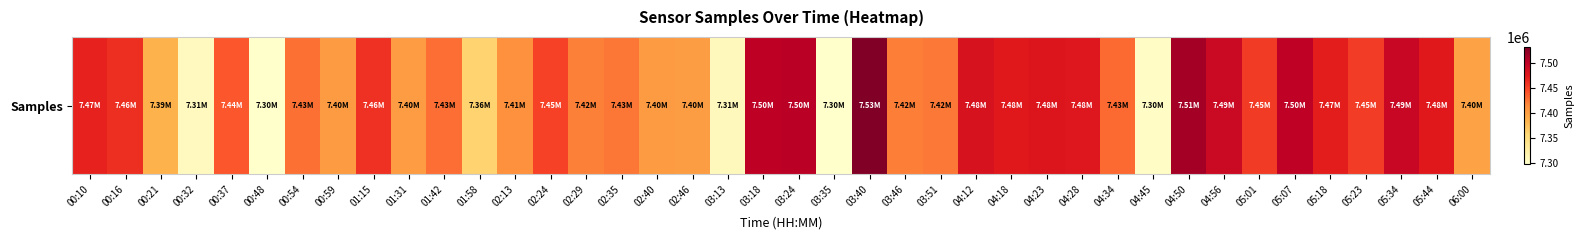

What is the ratio of the value at 00:32 to the value at 03:24?

1.0